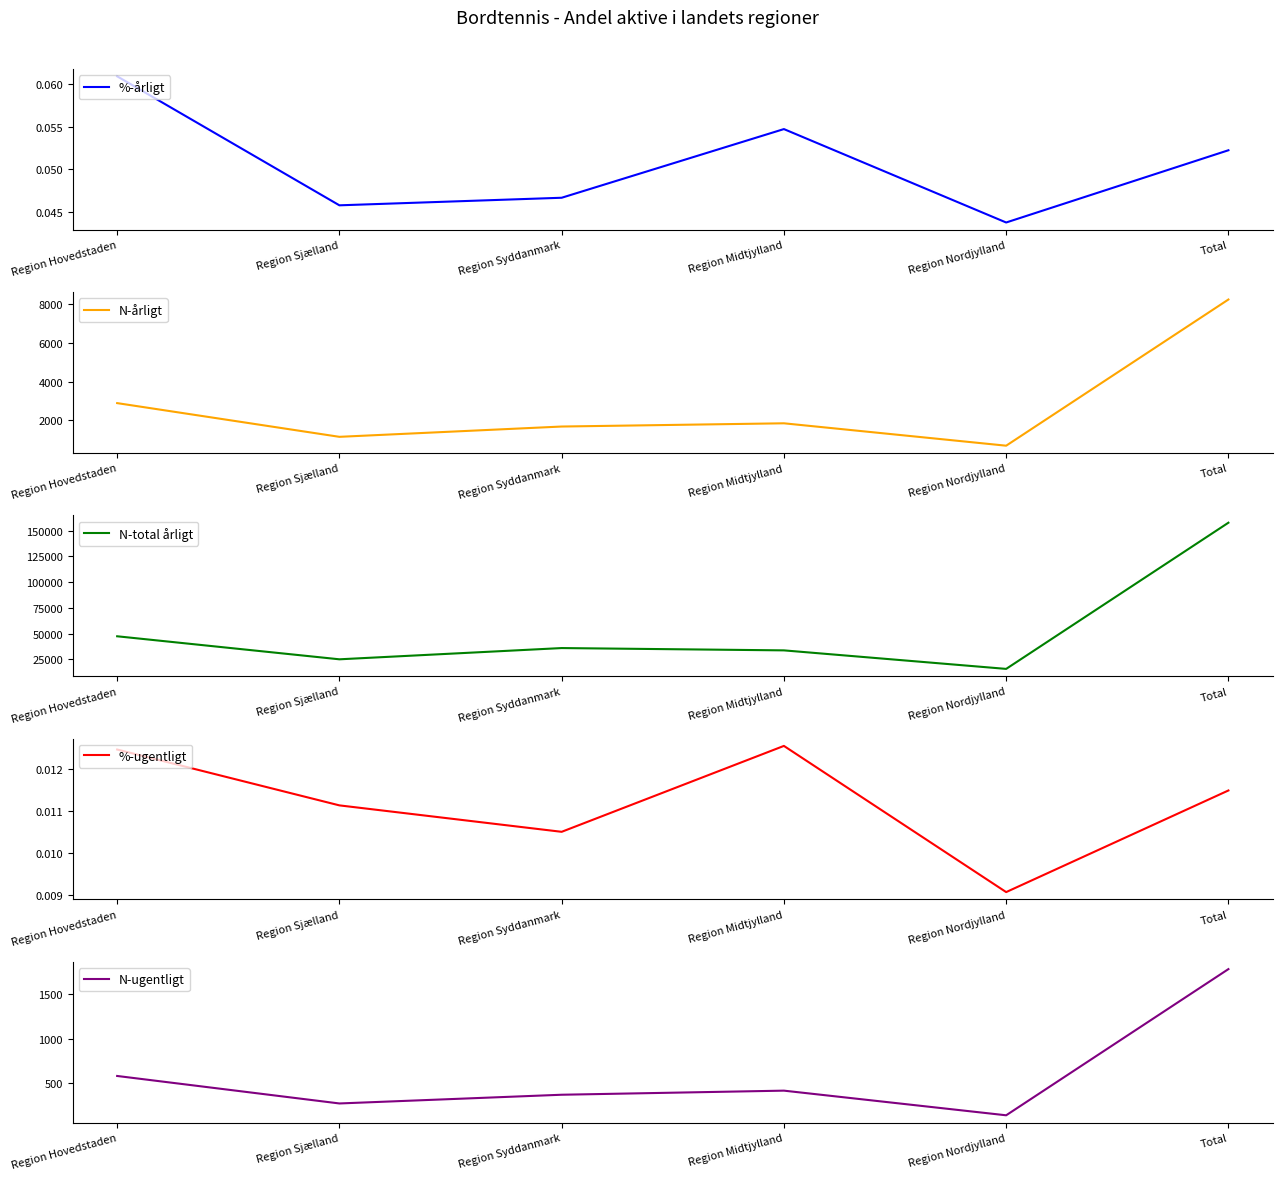

What is the sum of all %-årligt values?

0.3